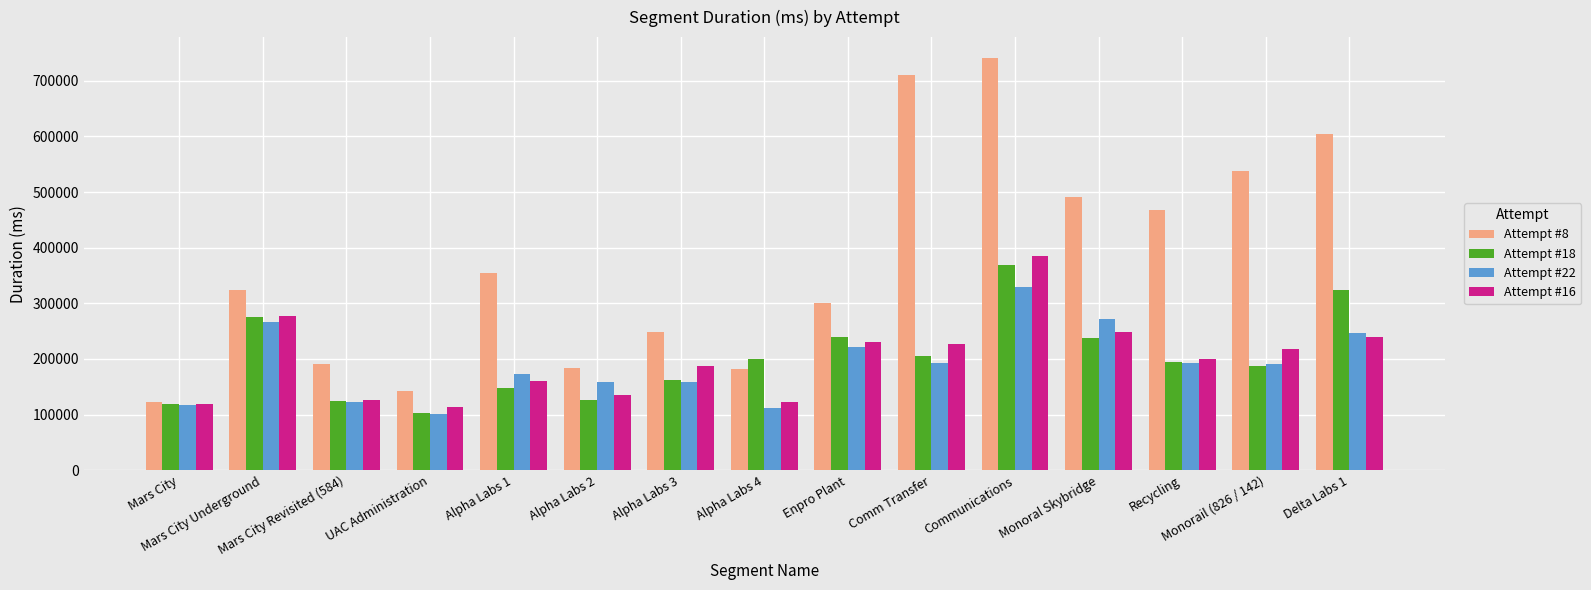

What are all the series names shown in the legend?

Attempt #8, Attempt #18, Attempt #22, Attempt #16